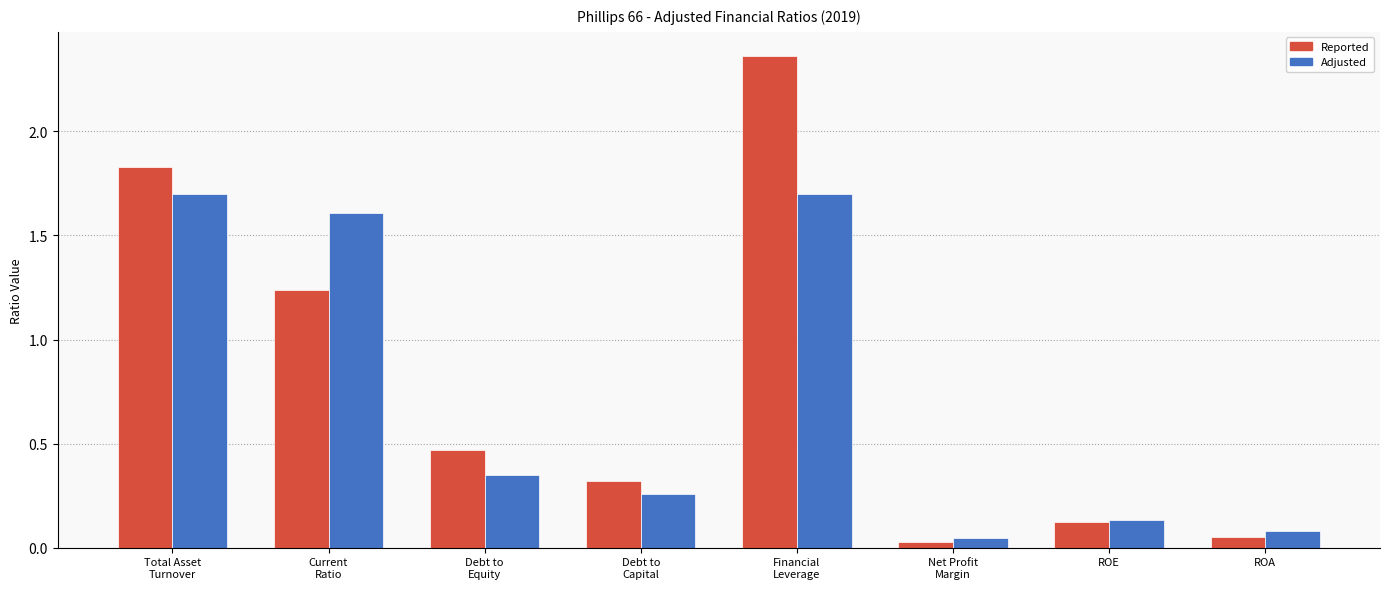

What is the label of the 4th bar from the right?

Financial
Leverage